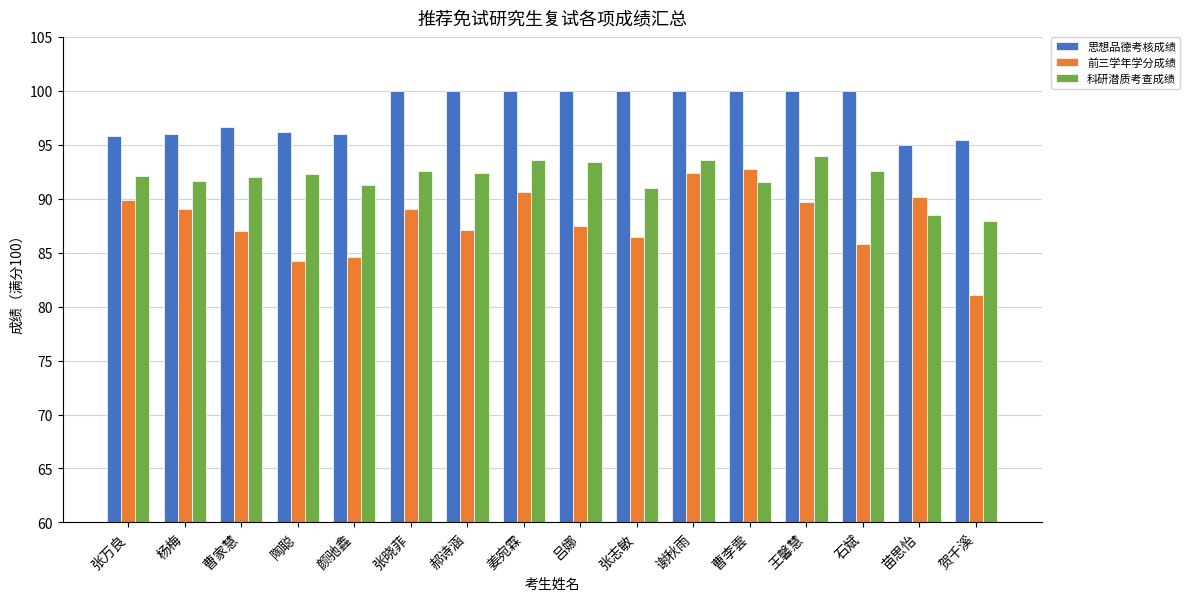

What is the difference between the maximum and minimum values in the 思想品德考核成绩 series?

5.0